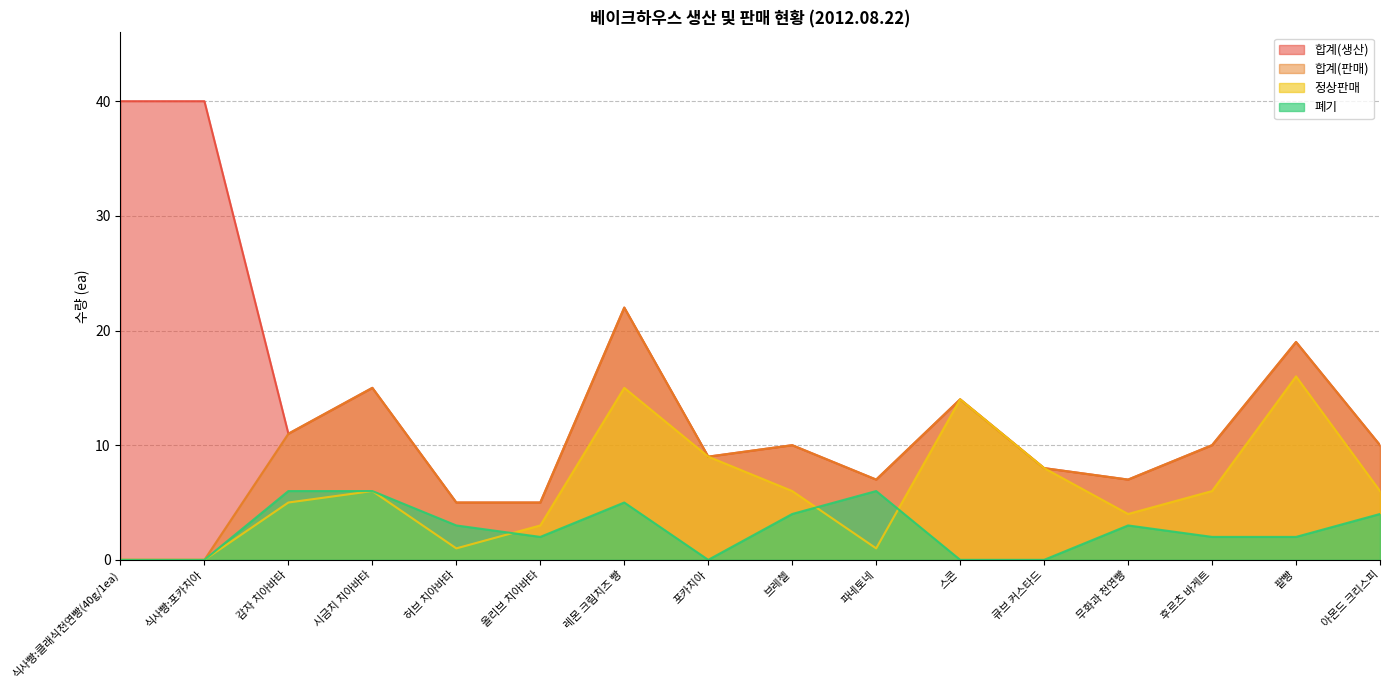

Is the value of 정상판매 at 감자 치아바타 greater than the value of 폐기 at 시금치 치아바타?

No